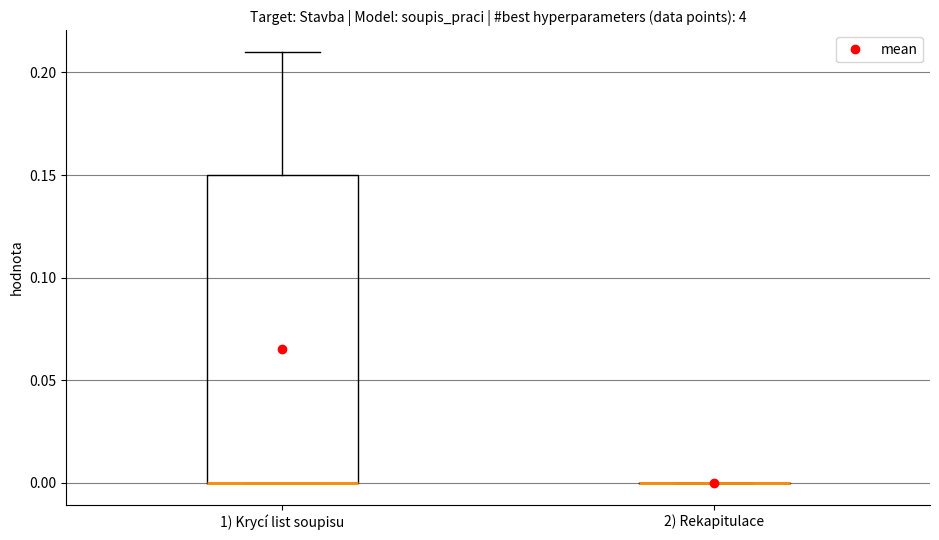

Comparing the boxes themselves (not the whiskers), which one is the tallest?

1) Krycí list soupisu